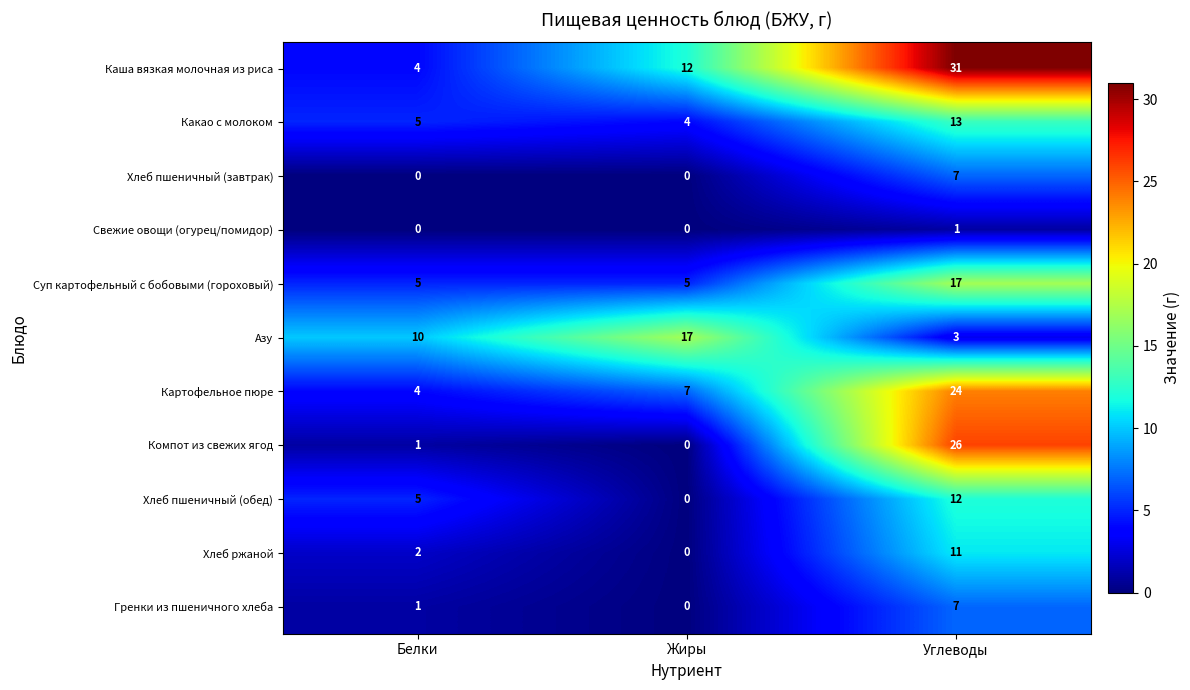

What is the maximum value shown in the chart?

31